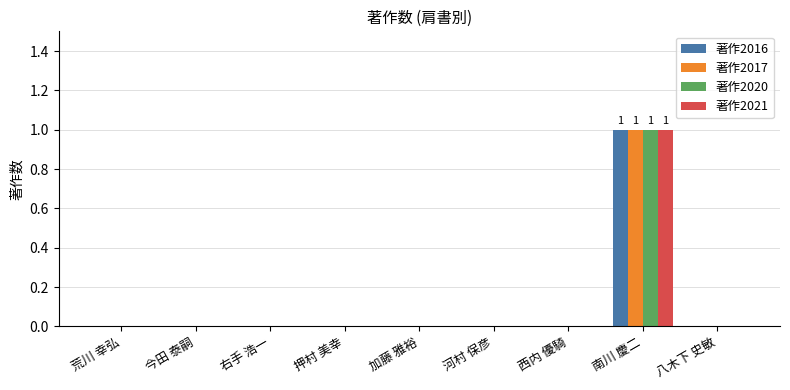

Which category has the highest value in the 著作2017 series?

南川 慶二